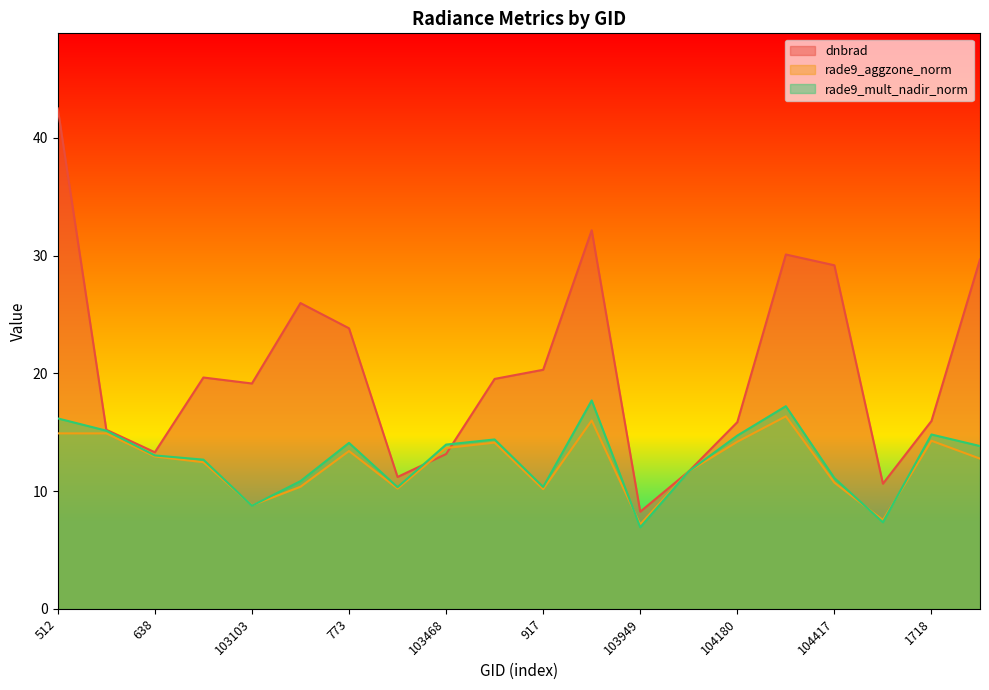

Which series changed the most between 512 and 638?

dnbrad